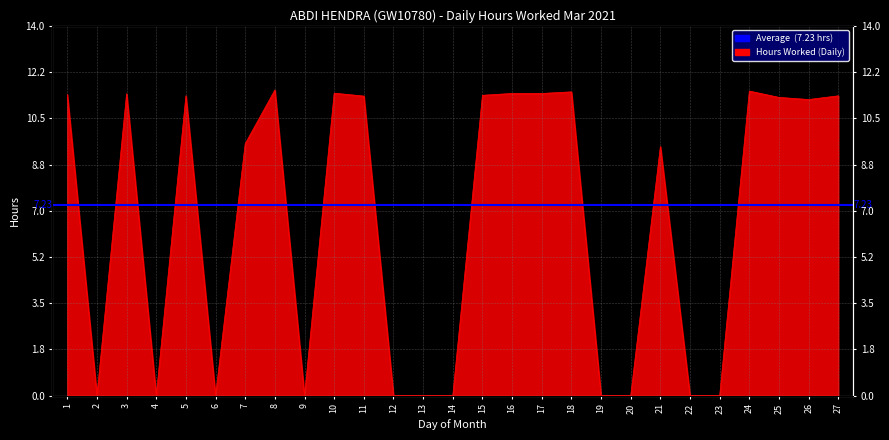

Does the chart have visible grid lines?

Yes